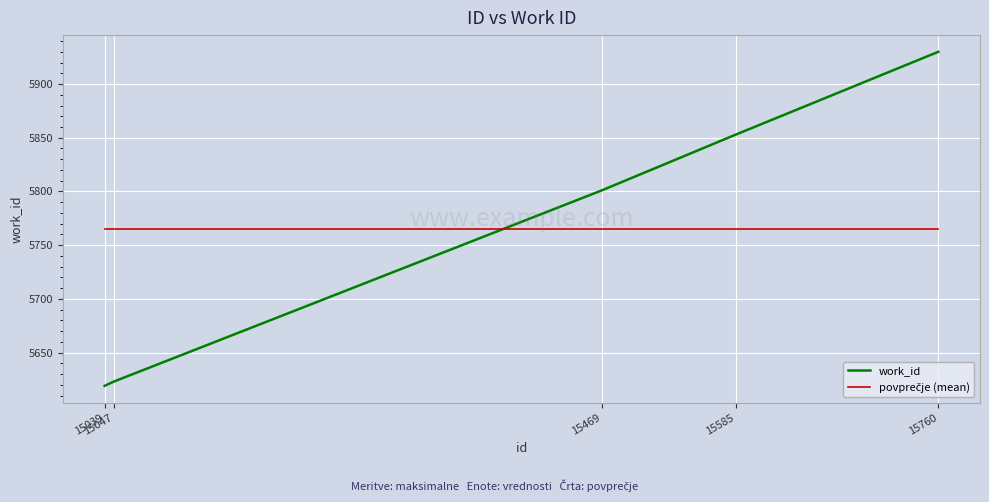

Rank the categories by work_id value from highest to lowest.

15760, 15585, 15469, 15047, 15039